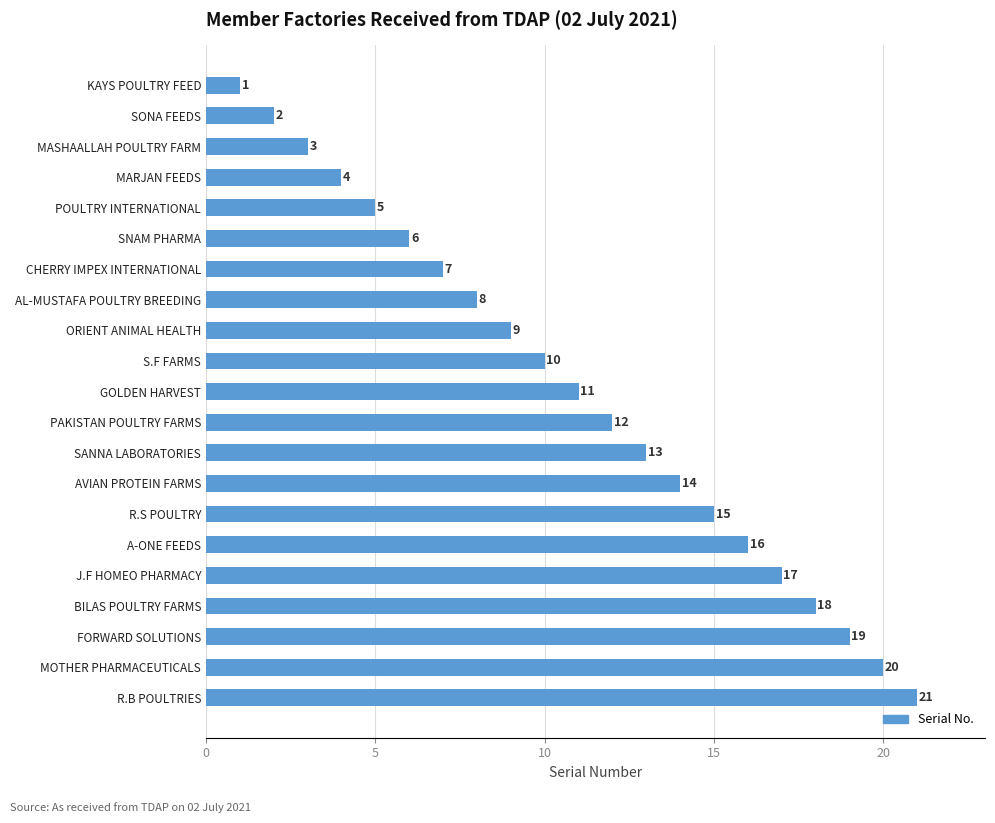

List the labels in order of value, smallest first.

KAYS POULTRY FEED, SONA FEEDS, MASHAALLAH POULTRY FARM, MARJAN FEEDS, POULTRY INTERNATIONAL, SNAM PHARMA, CHERRY IMPEX INTERNATIONAL, AL-MUSTAFA POULTRY BREEDING, ORIENT ANIMAL HEALTH, S.F FARMS, GOLDEN HARVEST, PAKISTAN POULTRY FARMS, SANNA LABORATORIES, AVIAN PROTEIN FARMS, R.S POULTRY, A-ONE FEEDS, J.F HOMEO PHARMACY, BILAS POULTRY FARMS, FORWARD SOLUTIONS, MOTHER PHARMACEUTICALS, R.B POULTRIES